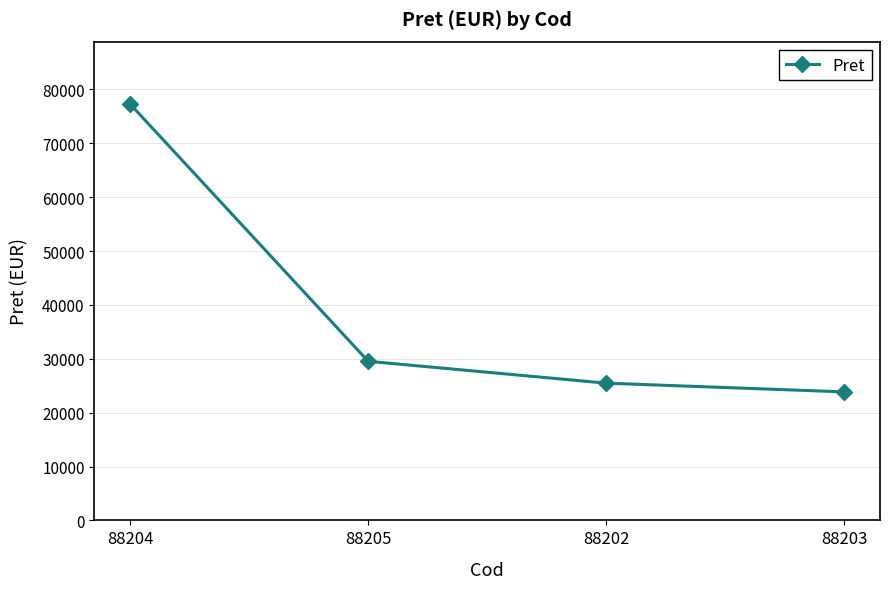

The chart shows a value of 25470 at 88202. True or false?

True